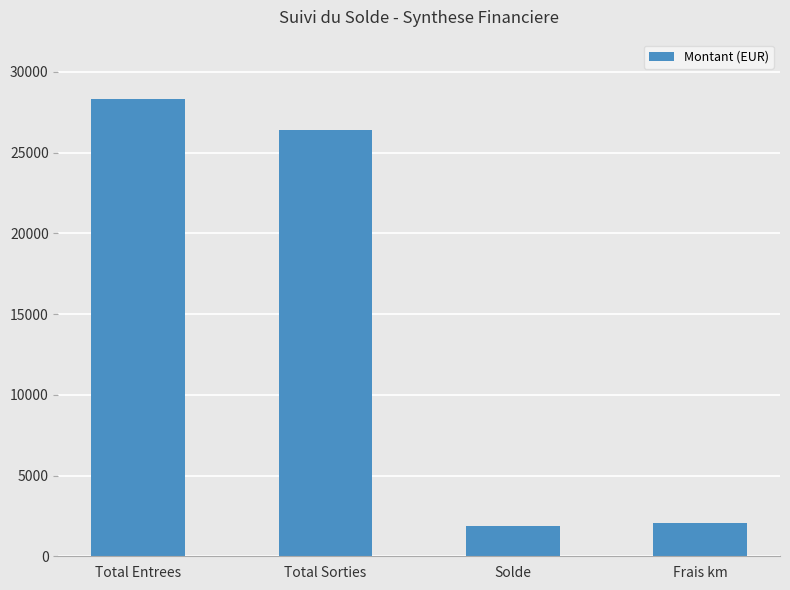

What is the label of the 2nd bar from the left?

Total Sorties